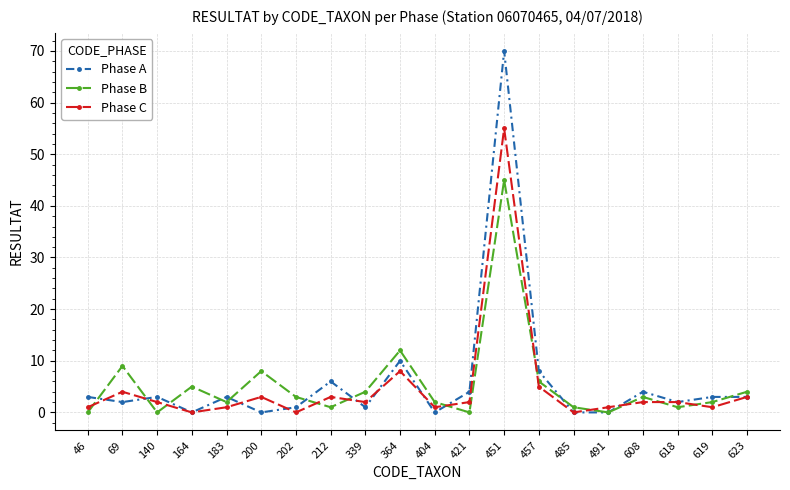

Reading left to right, list all the values displayed in this chart.

Phase A: 46=3	69=2	140=3	164=0	183=3	200=0	202=1	212=6	339=1	364=10	404=0	421=4	451=70	457=8	485=0	491=0	608=4	618=2	619=3	623=3
Phase B: 46=0	69=9	140=0	164=5	183=2	200=8	202=3	212=1	339=4	364=12	404=2	421=0	451=45	457=6	485=1	491=0	608=3	618=1	619=2	623=4
Phase C: 46=1	69=4	140=2	164=0	183=1	200=3	202=0	212=3	339=2	364=8	404=1	421=2	451=55	457=5	485=0	491=1	608=2	618=2	619=1	623=3